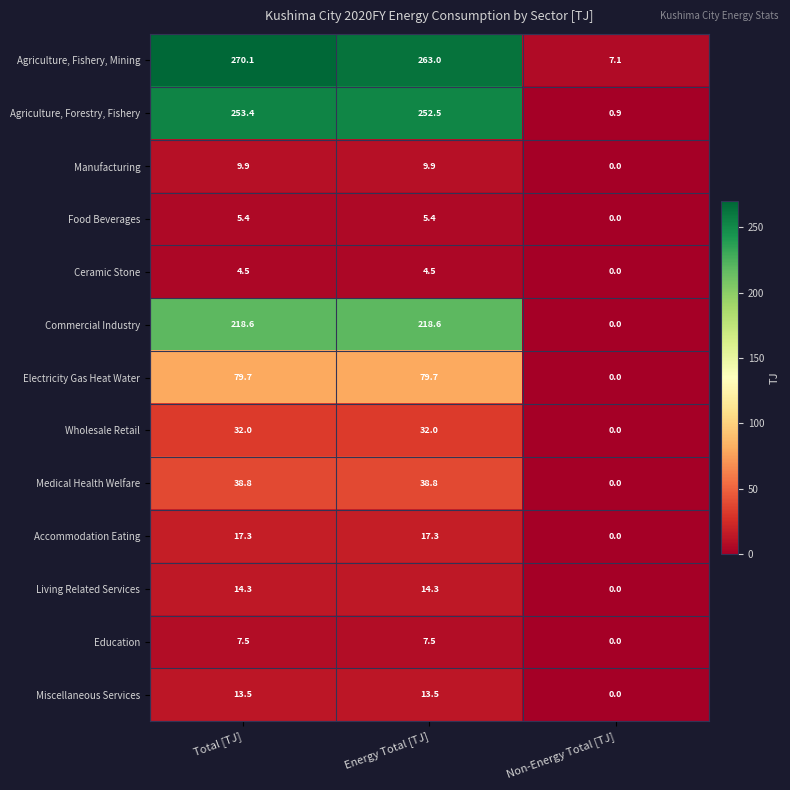

What is the sum of the Commercial Industry values at Energy Total [TJ] and Total [TJ]?

437.2